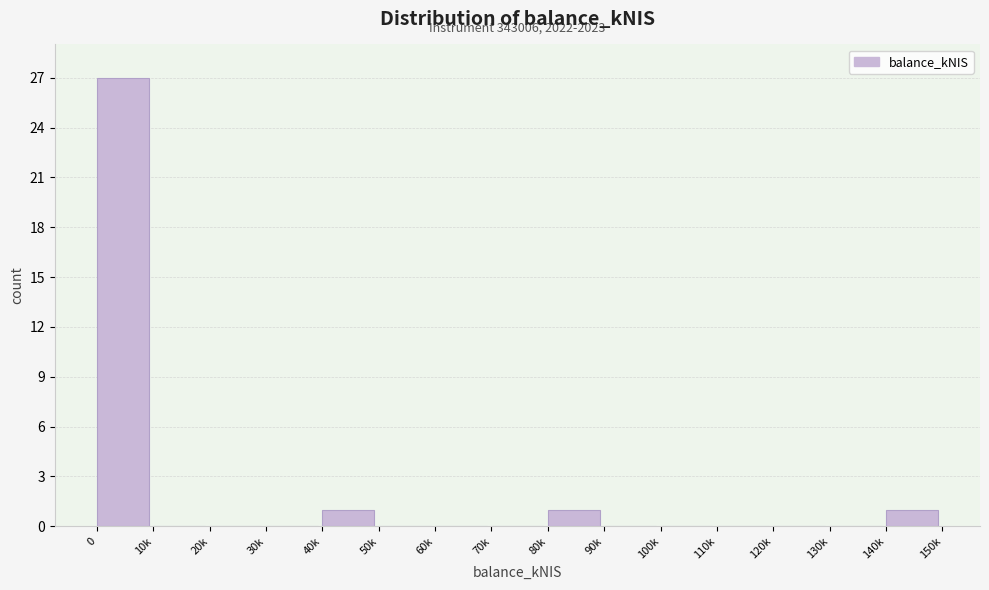

Reading left to right, transcribe all the data shown in this chart.

0=27	10k=0	20k=0	30k=0	40k=1	50k=0	60k=0	70k=0	80k=1	90k=0	100k=0	110k=0	120k=0	130k=0	140k=1